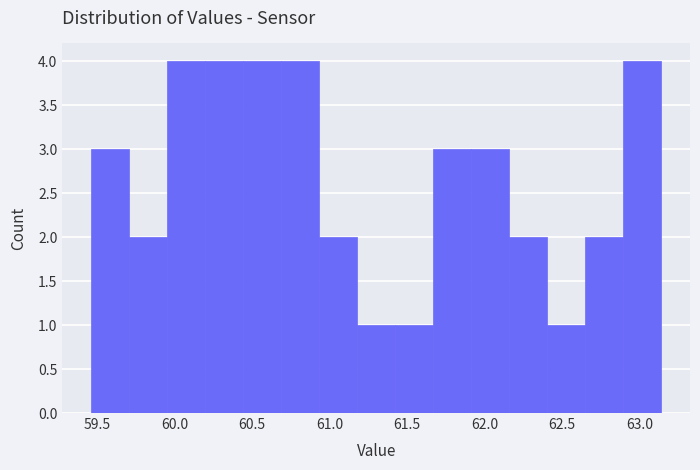

How tall is the bar that spans 60.95 to 61.20 on the x-axis? Neither the bar edges nor the heights are printed on the chart, so give them approximately, as read against the axes.

2